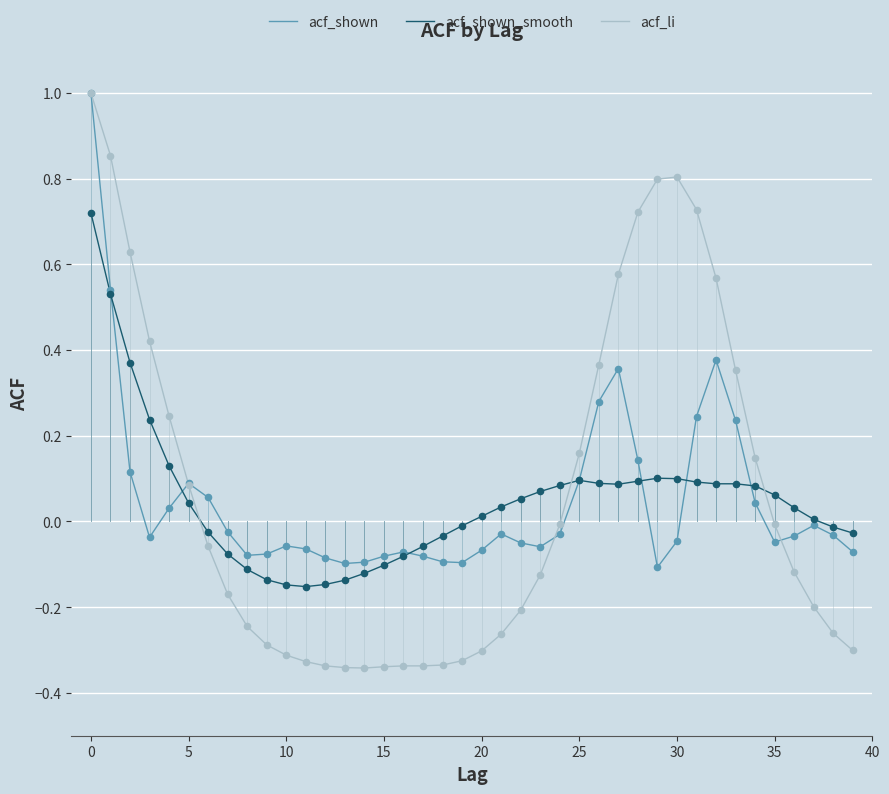

What are all the series names shown in the legend?

acf_shown, acf_shown_smooth, acf_li